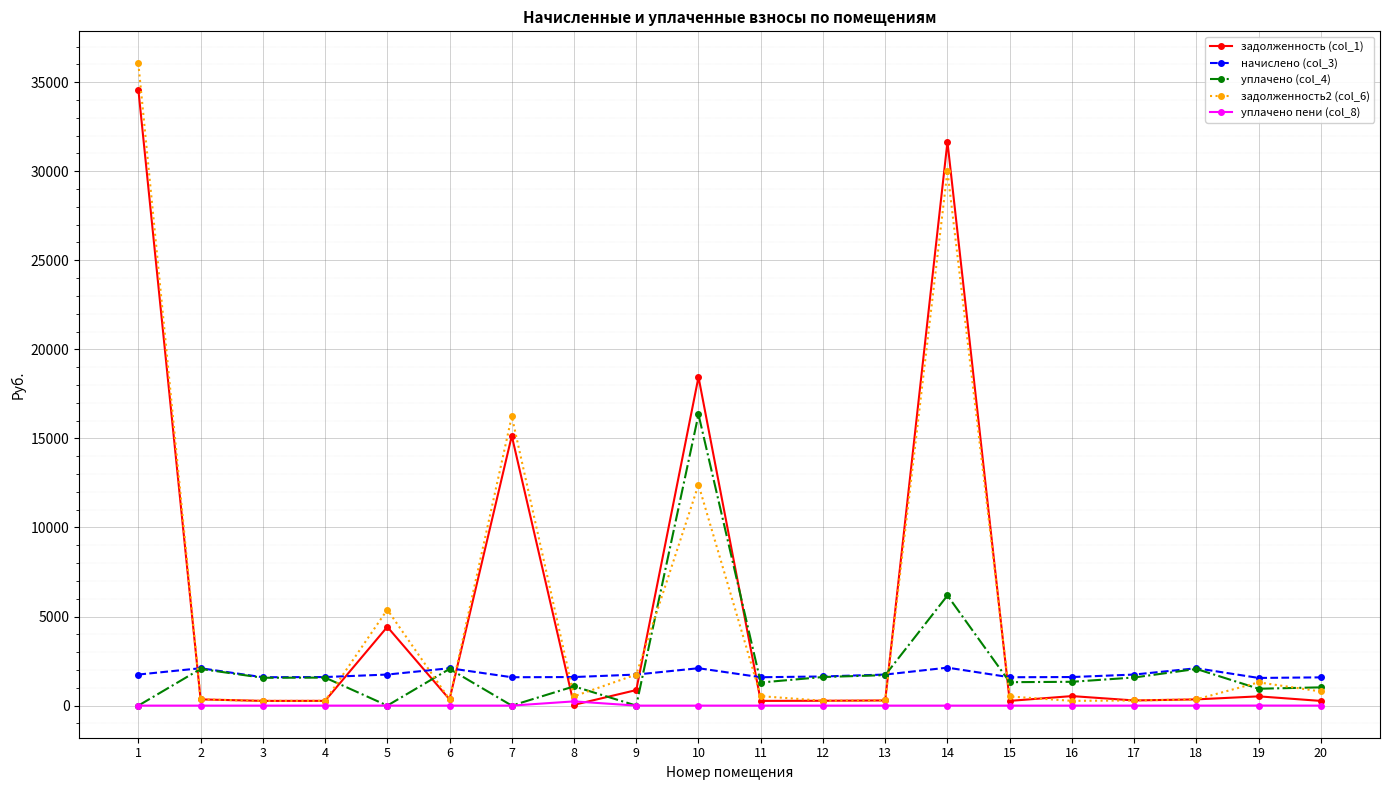

What are all the series names shown in the legend?

задолженность (col_1), начислено (col_3), уплачено (col_4), задолженность2 (col_6), уплачено пени (col_8)